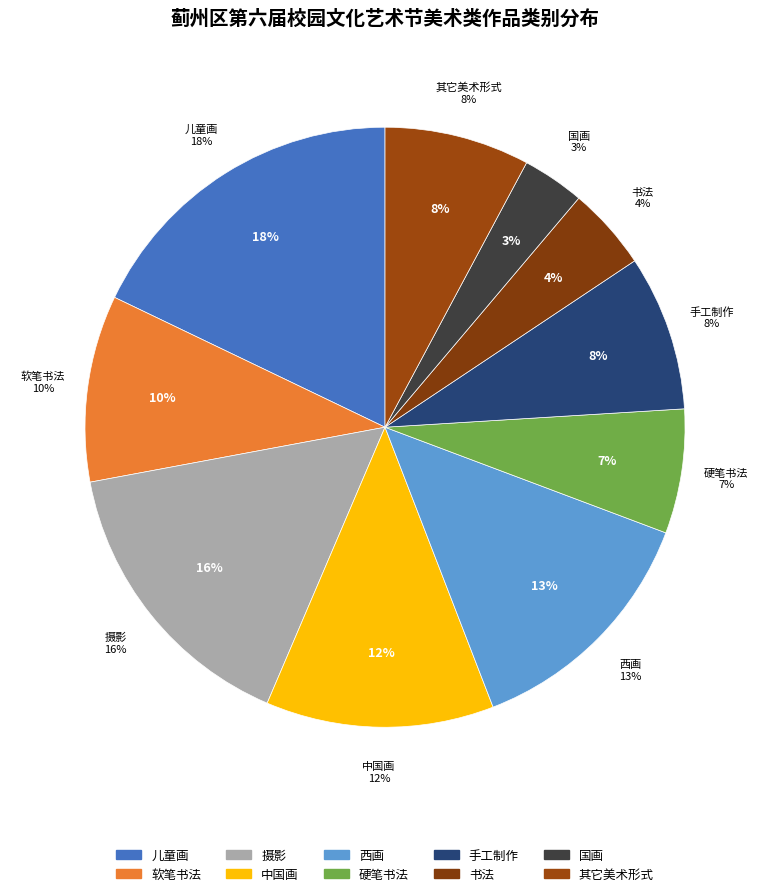

What is the largest slice in the pie chart?

儿童画